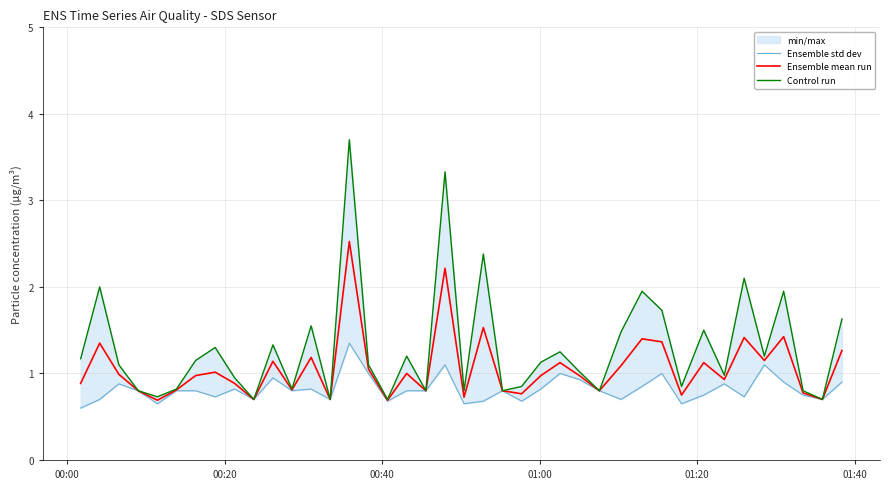

True or false: Control run and Ensemble std dev intersect in this chart.

False